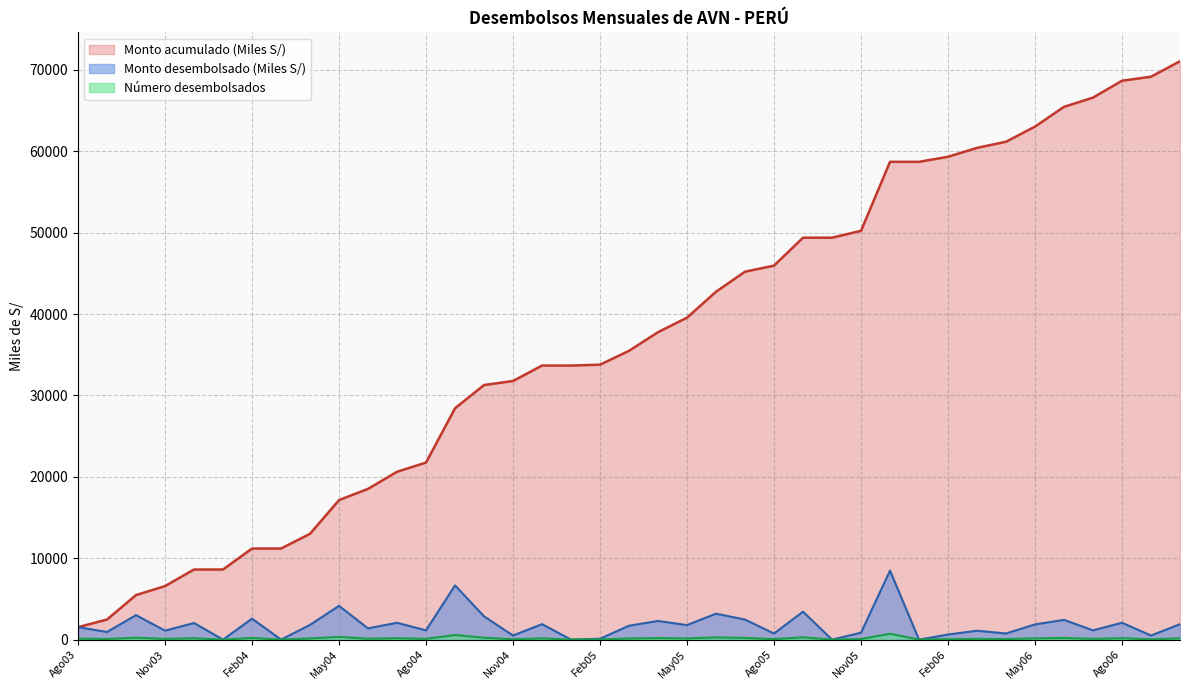

What is the total value across all series at Ago03?

3179.9